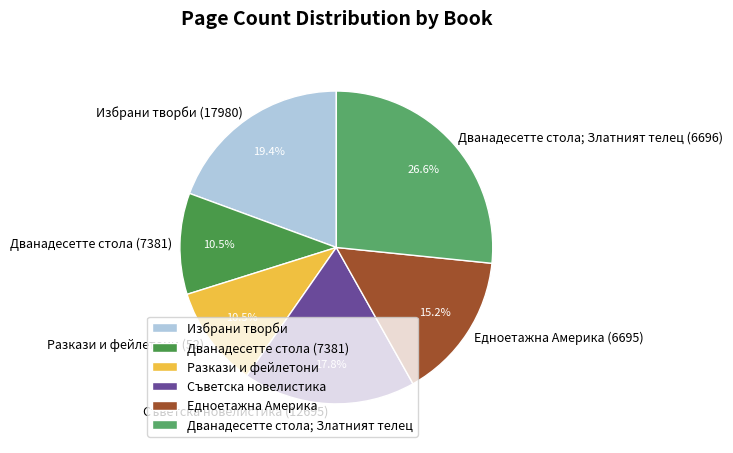

Is the sum of Дванадесетте стола (7381) and Дванадесетте стола; Златният телец (6696) greater than half?

No